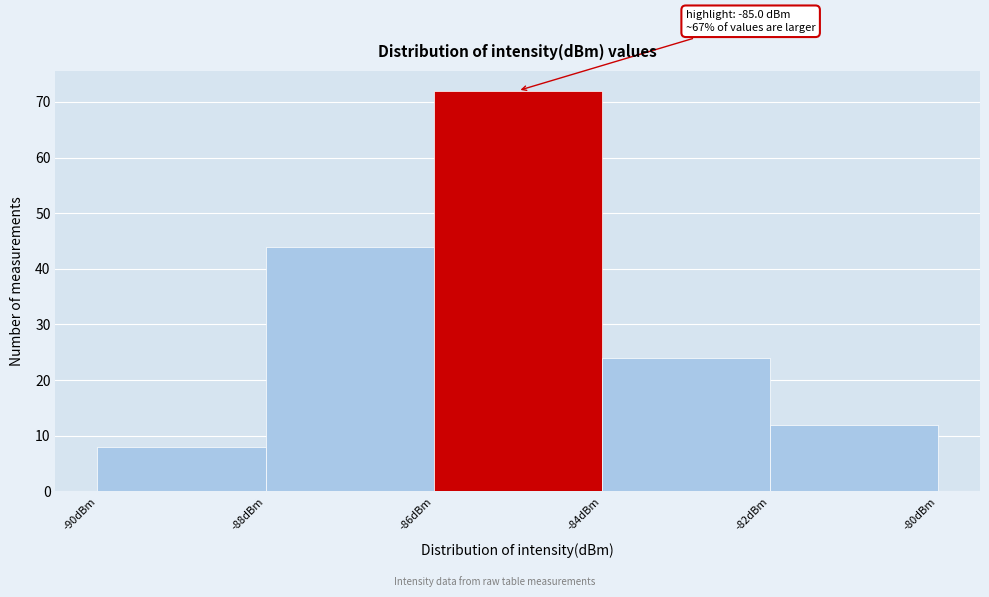

Over which range of the x-axis is the bar tallest?

-86 to -84